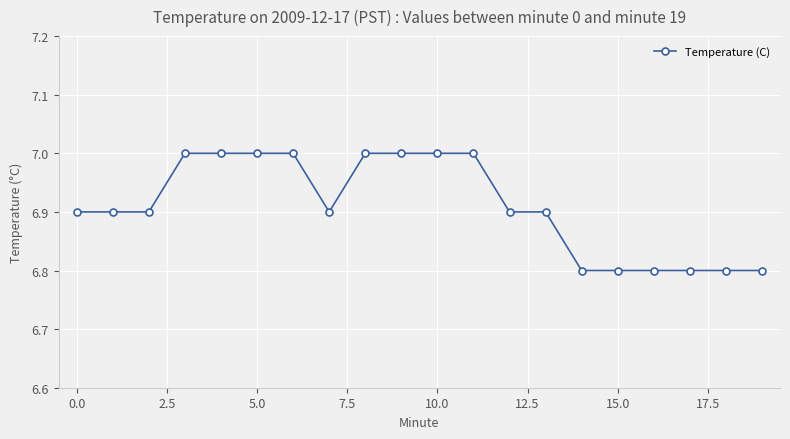

What is the value of the 17th point from the left?

6.8